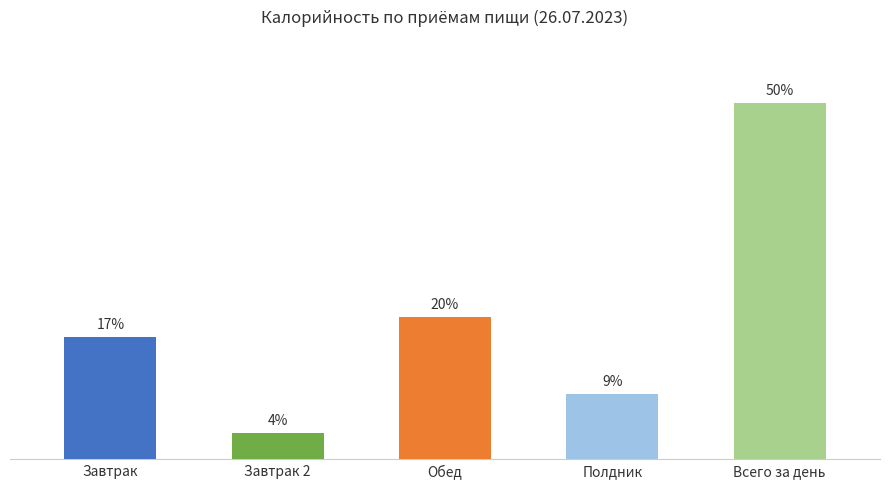

Does the chart contain any negative values?

No